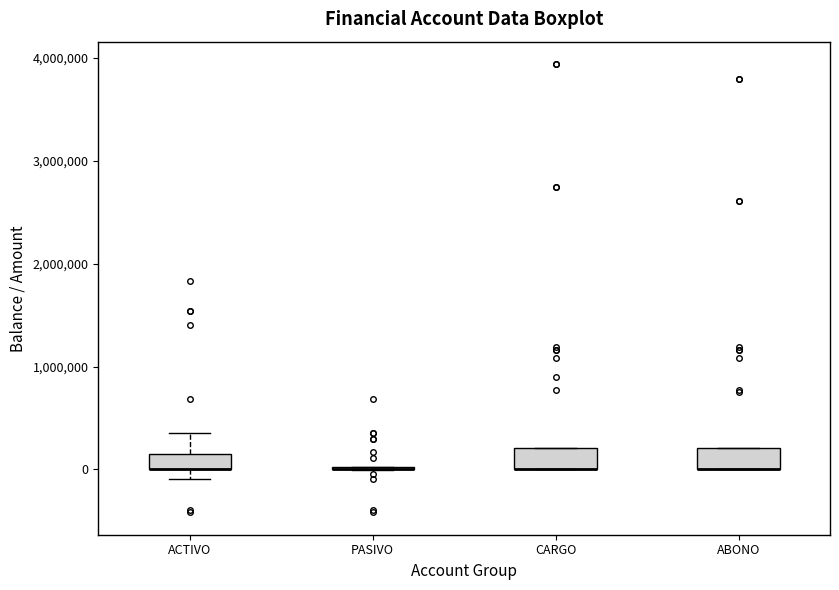

Where is the upper edge of the box for ABONO on the y-axis? The values are not printed on the chart, so give them approximately, as read against the axis.

200000